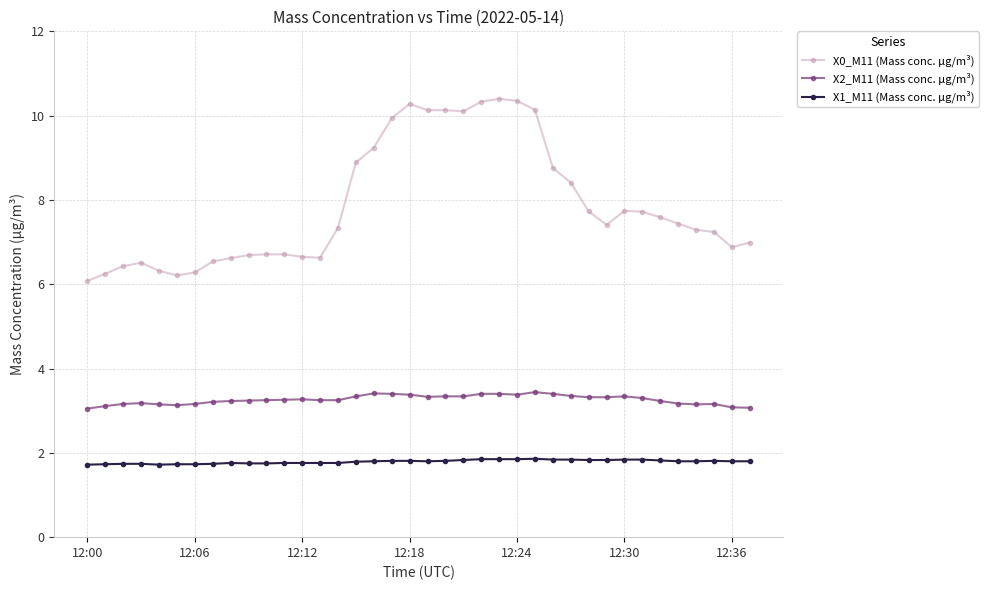

What is the value of the X0_M11 (Mass conc. μg/m³) point at the 13th from the left?

6.7